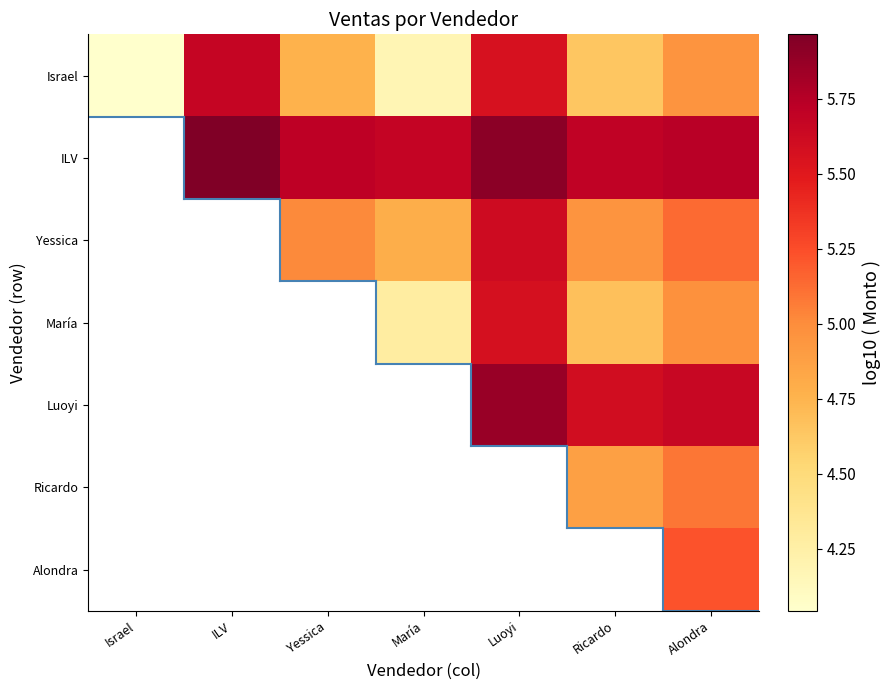

Which label corresponds to the smallest value in the chart?

Israel